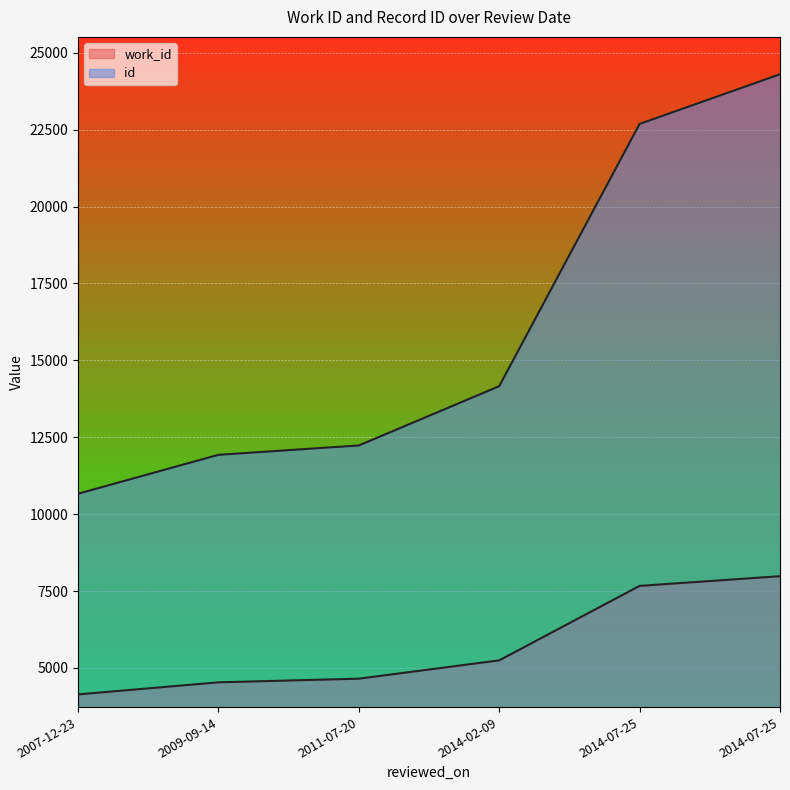

What is the lowest value of the work_id series?

4141